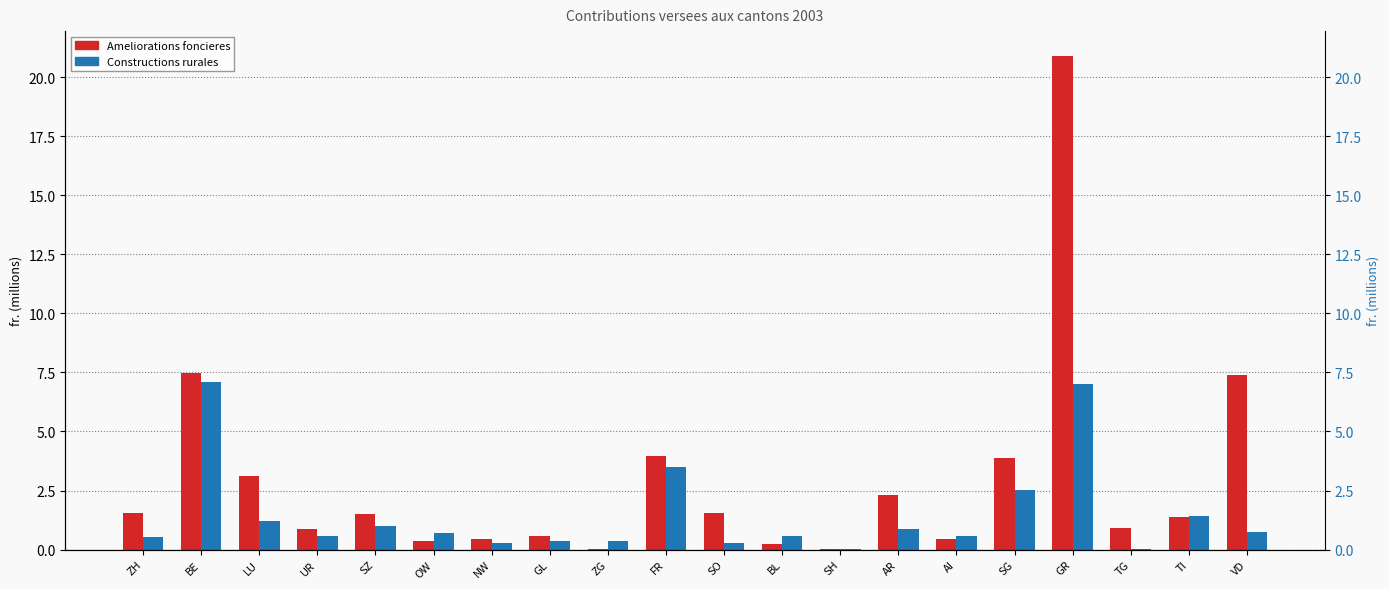

Rank the series at SG from lowest to highest value.

Constructions rurales, Ameliorations foncieres